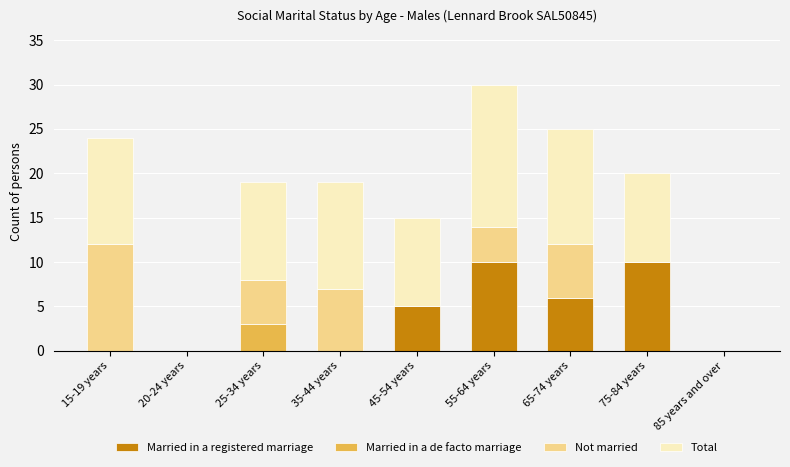

At which category is the sum across all series the highest?

55-64 years